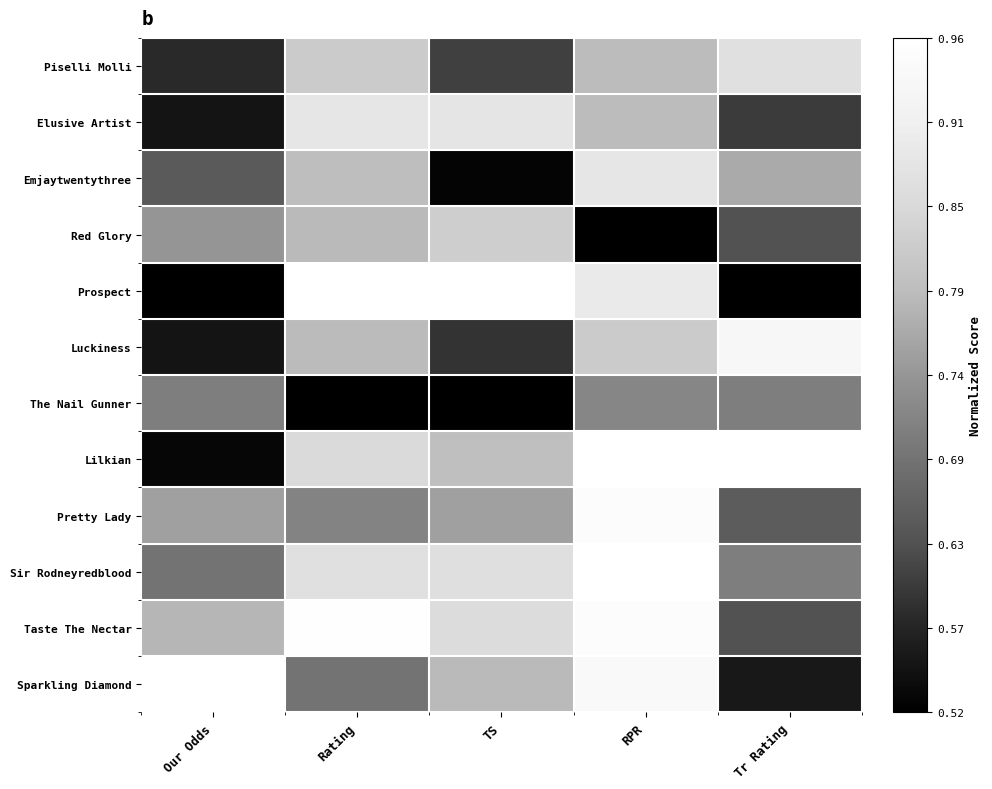

At how many categories does at least one series exceed 0?

5